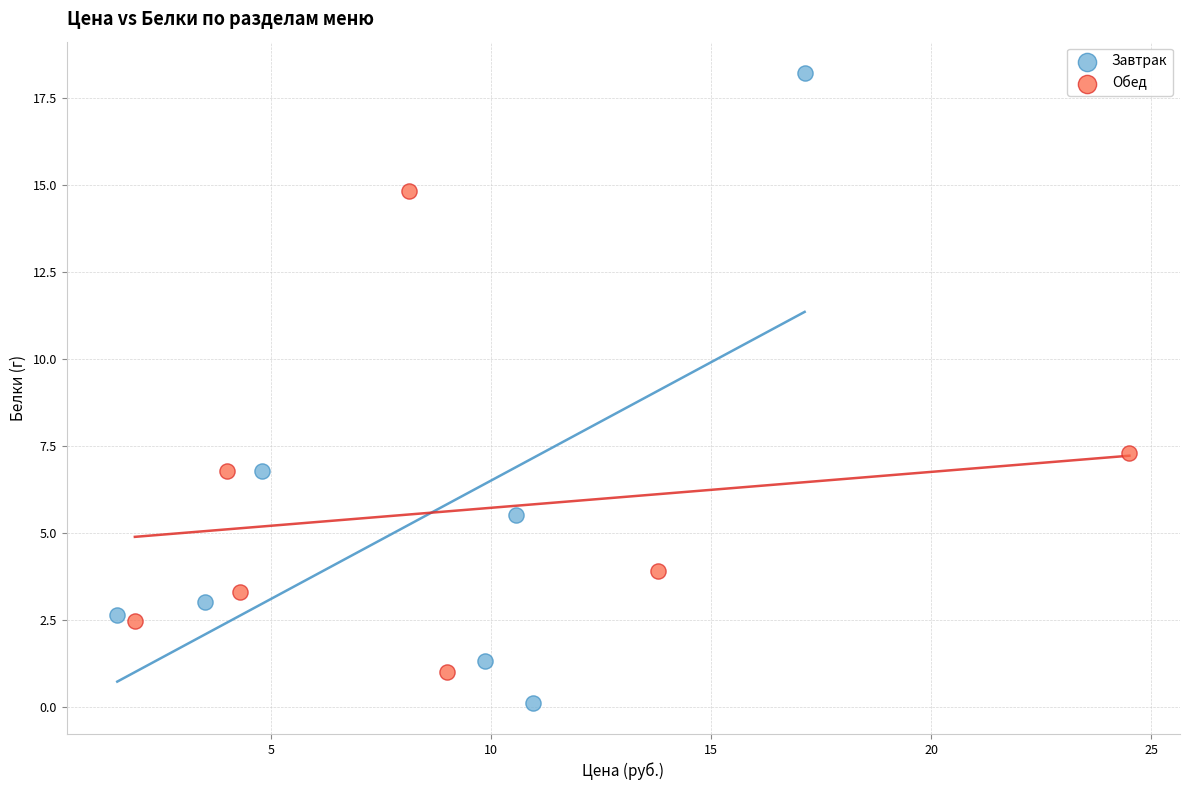

Which series reaches the maximum Y coordinate?

Завтрак